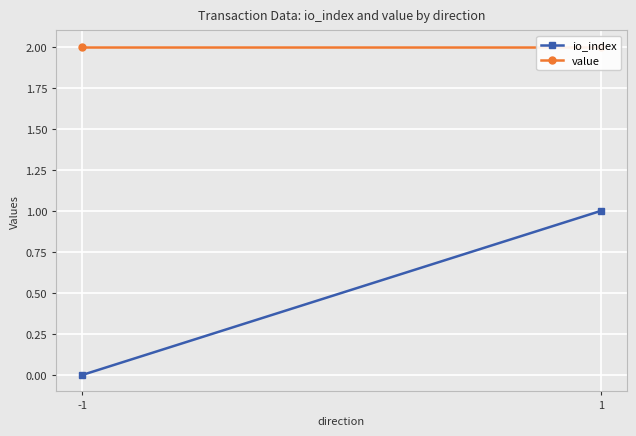

Rank the series by their maximum value, from lowest to highest.

io_index, value